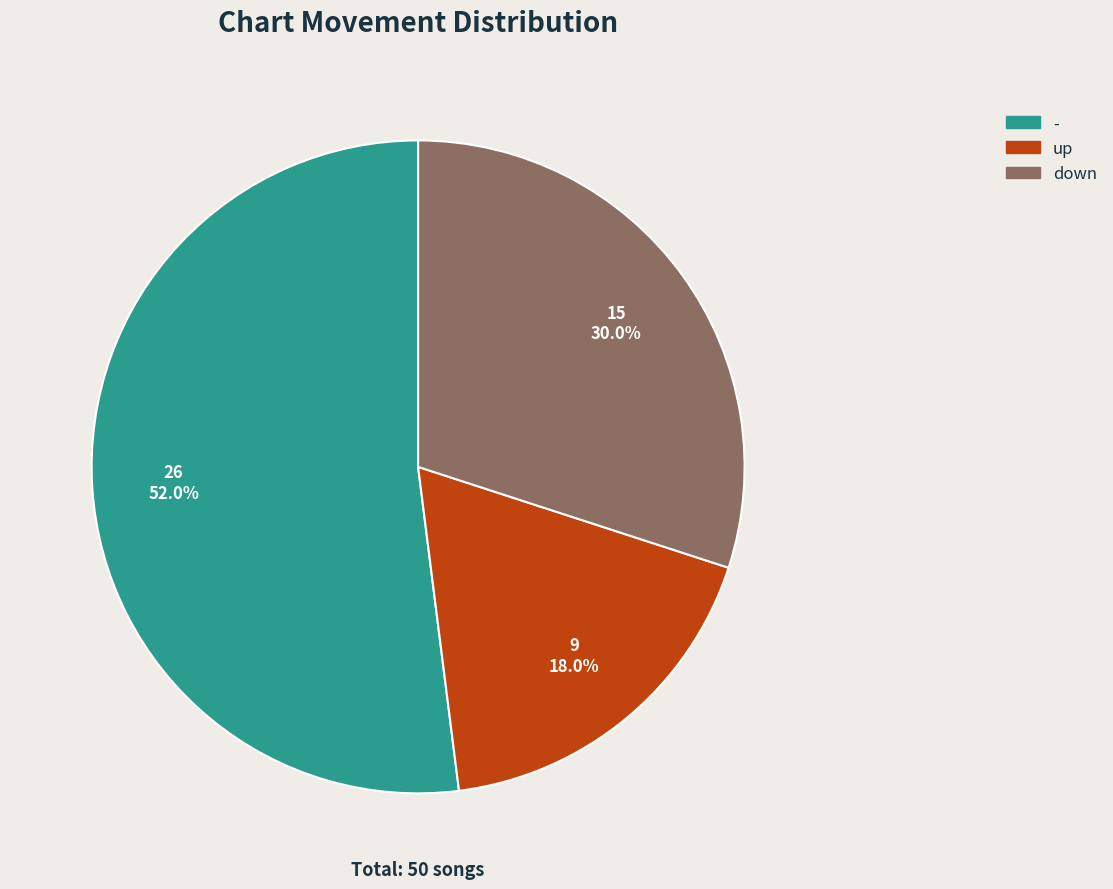

Combined, do - and up account for over 50%?

Yes